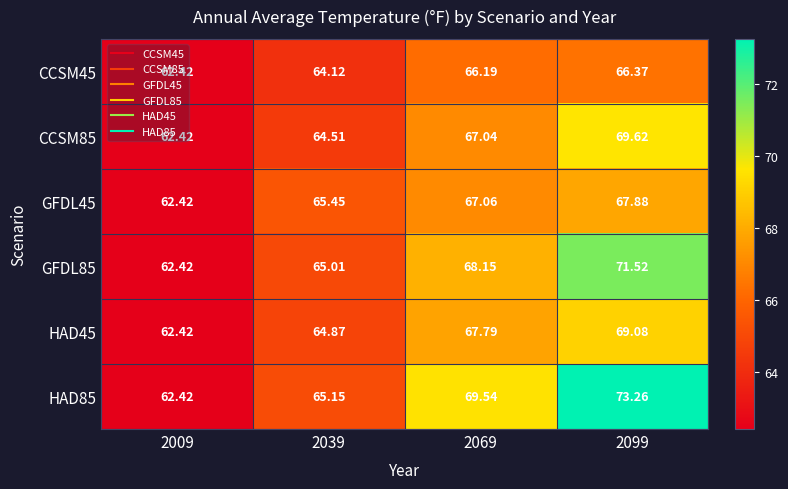

Is the value of GFDL45 at 2099 greater than the value of CCSM85 at 2069?

Yes